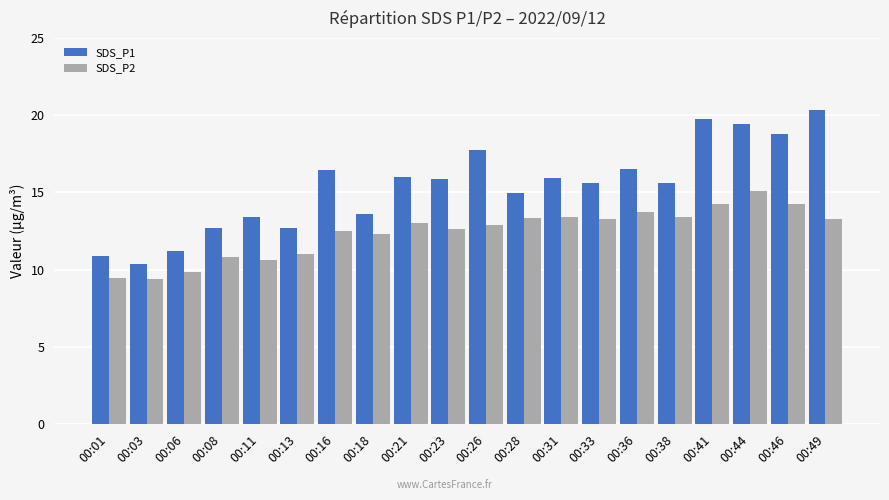

How many groups of bars are there?

20